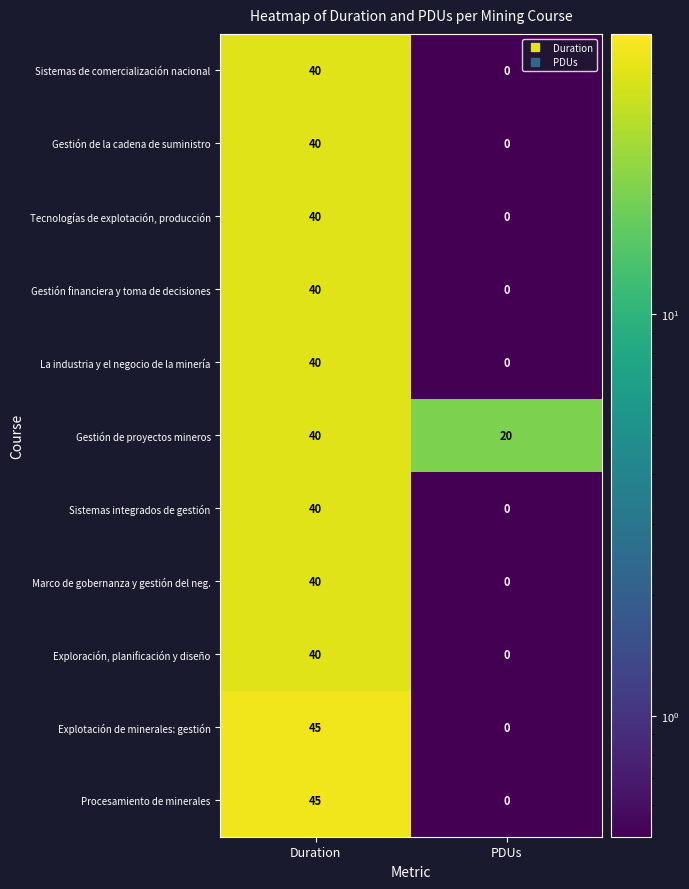

Reading left to right, extract all data points from this chart.

Sistemas de comercialización nacional: Duration=40	PDUs=0
Gestión de la cadena de suministro: Duration=40	PDUs=0
Tecnologías de explotación, producción: Duration=40	PDUs=0
Gestión financiera y toma de decisiones: Duration=40	PDUs=0
La industria y el negocio de la minería: Duration=40	PDUs=0
Gestión de proyectos mineros: Duration=40	PDUs=20
Sistemas integrados de gestión: Duration=40	PDUs=0
Marco de gobernanza y gestión del neg.: Duration=40	PDUs=0
Exploración, planificación y diseño: Duration=40	PDUs=0
Explotación de minerales: gestión: Duration=45	PDUs=0
Procesamiento de minerales: Duration=45	PDUs=0